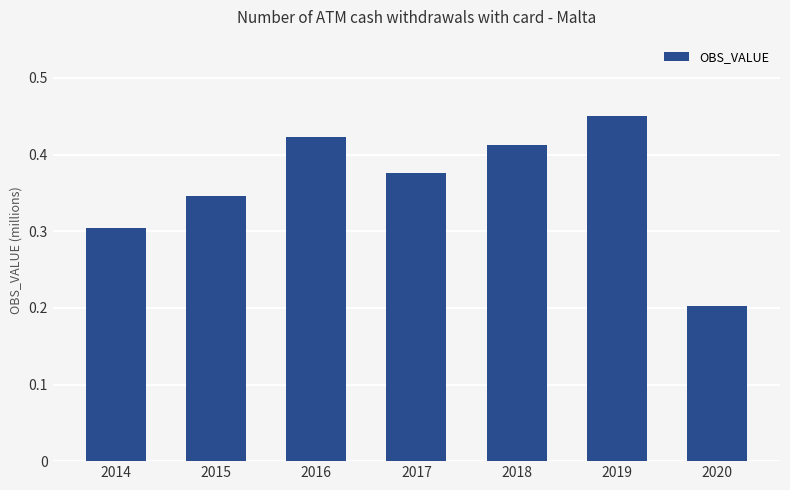

How many bars are there in total?

7